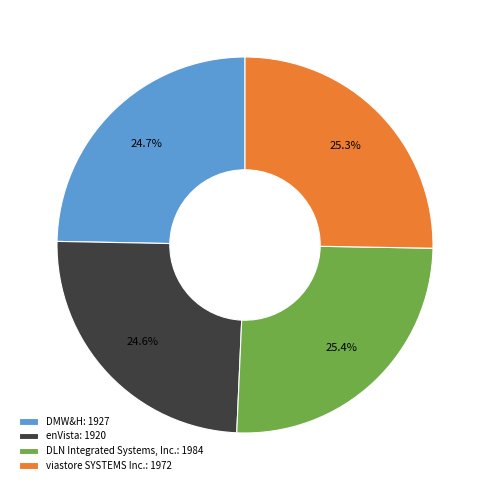

How many slices are in this pie chart?

4